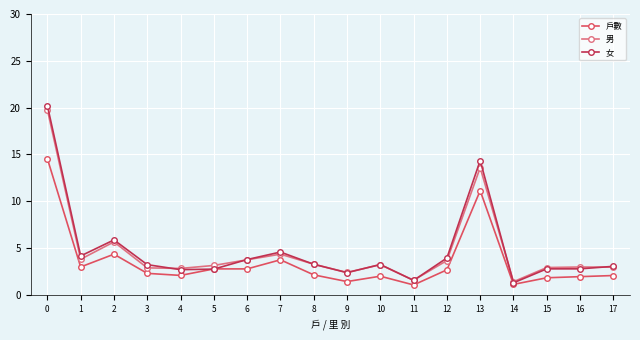

List the series in order of their peak value, highest first.

女, 男, 戶數